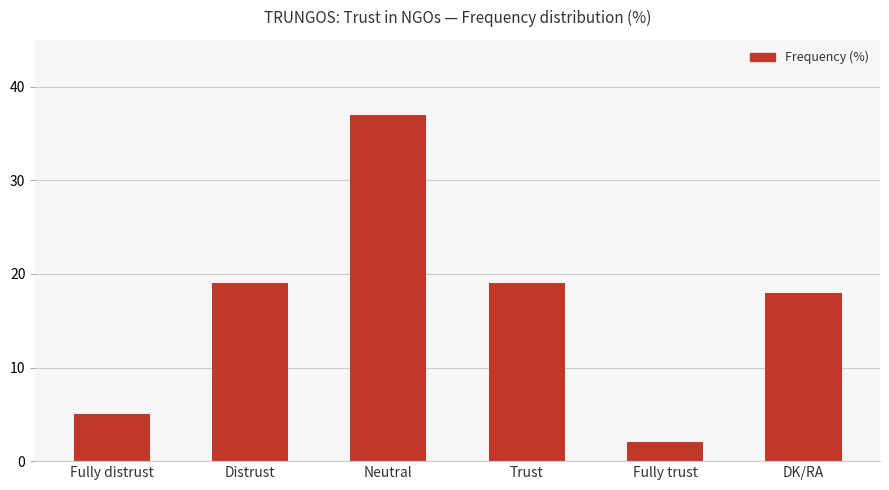

Which has a higher value, Neutral or Fully trust?

Neutral